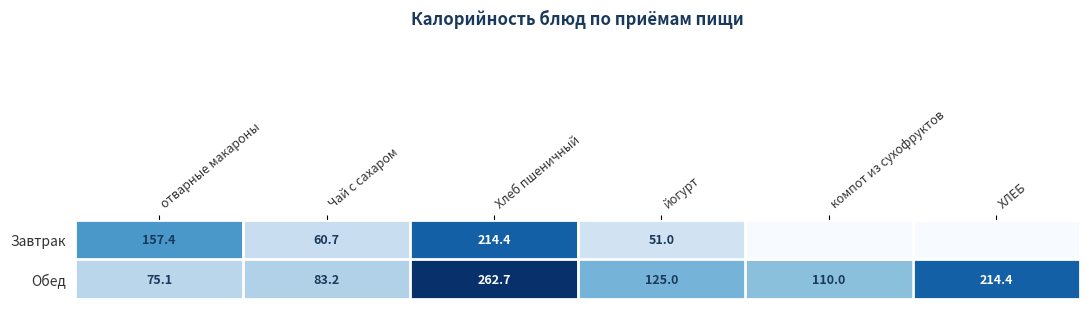

At which category is the sum across all series the highest?

Хлеб пшеничный